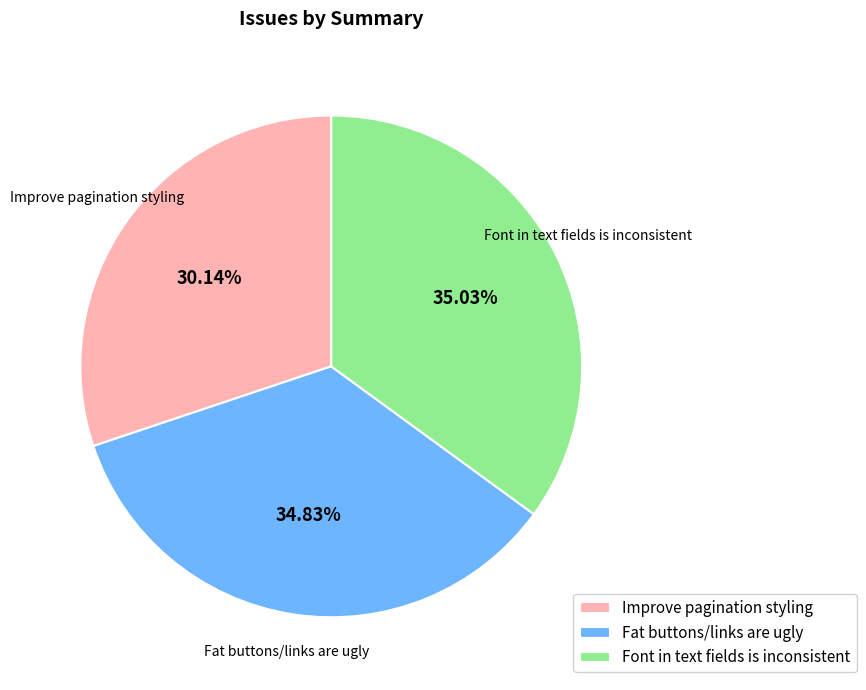

Does Fat buttons/links are ugly represent more than half of the total?

No